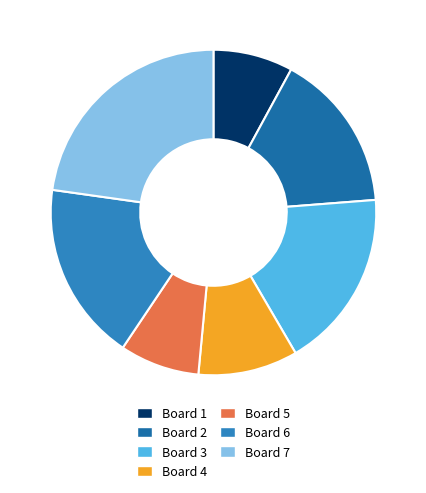

How much of the chart is everything except Board 4?

90.1%